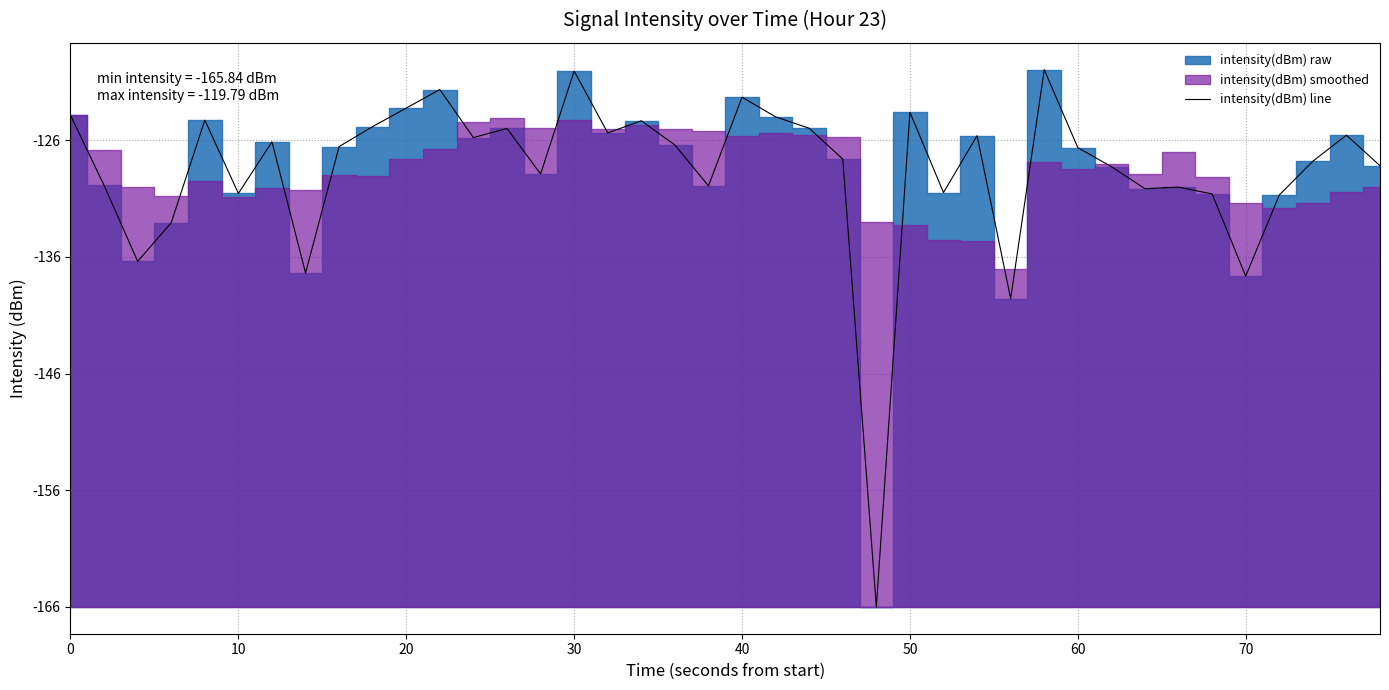

How many lines are shown in the chart?

1